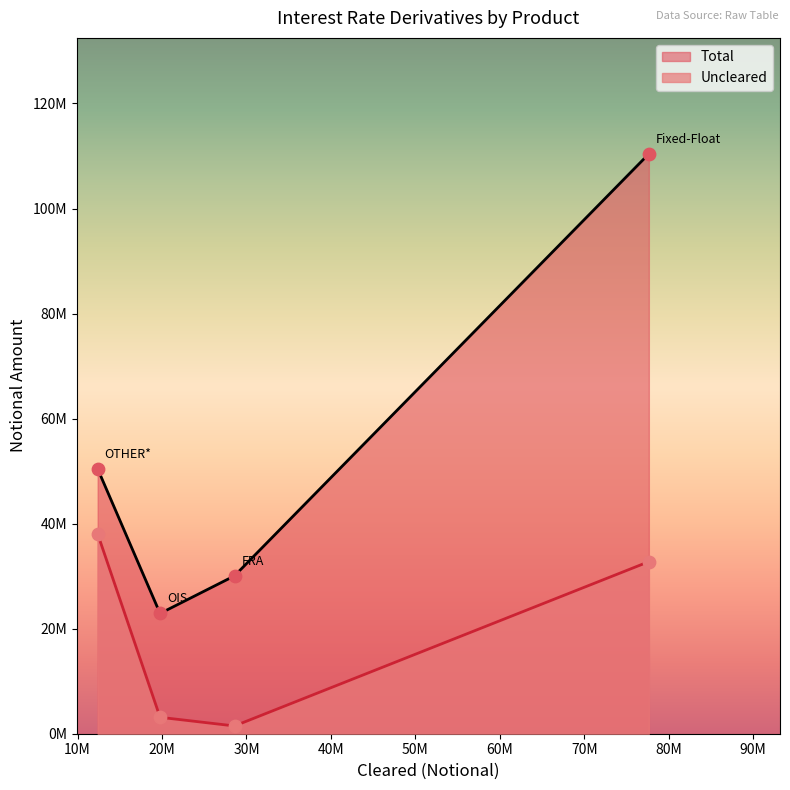

Which series reaches the minimum Y coordinate?

Uncleared